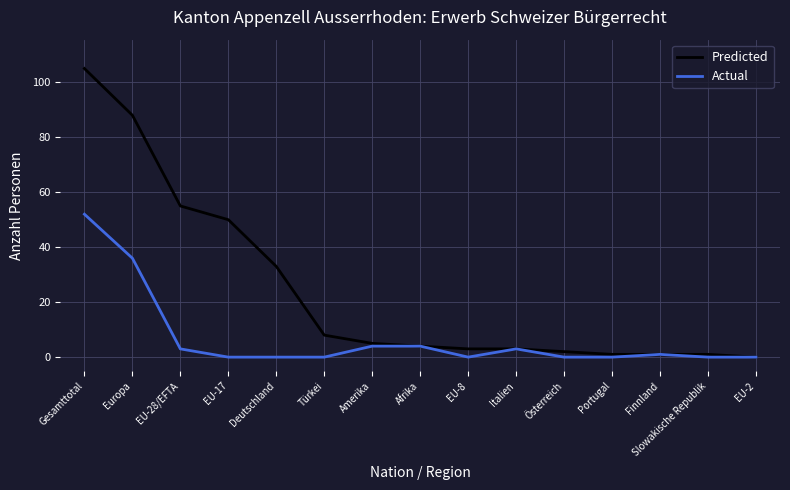

What is the spread (max minus min) of values at Gesamttotal?

53